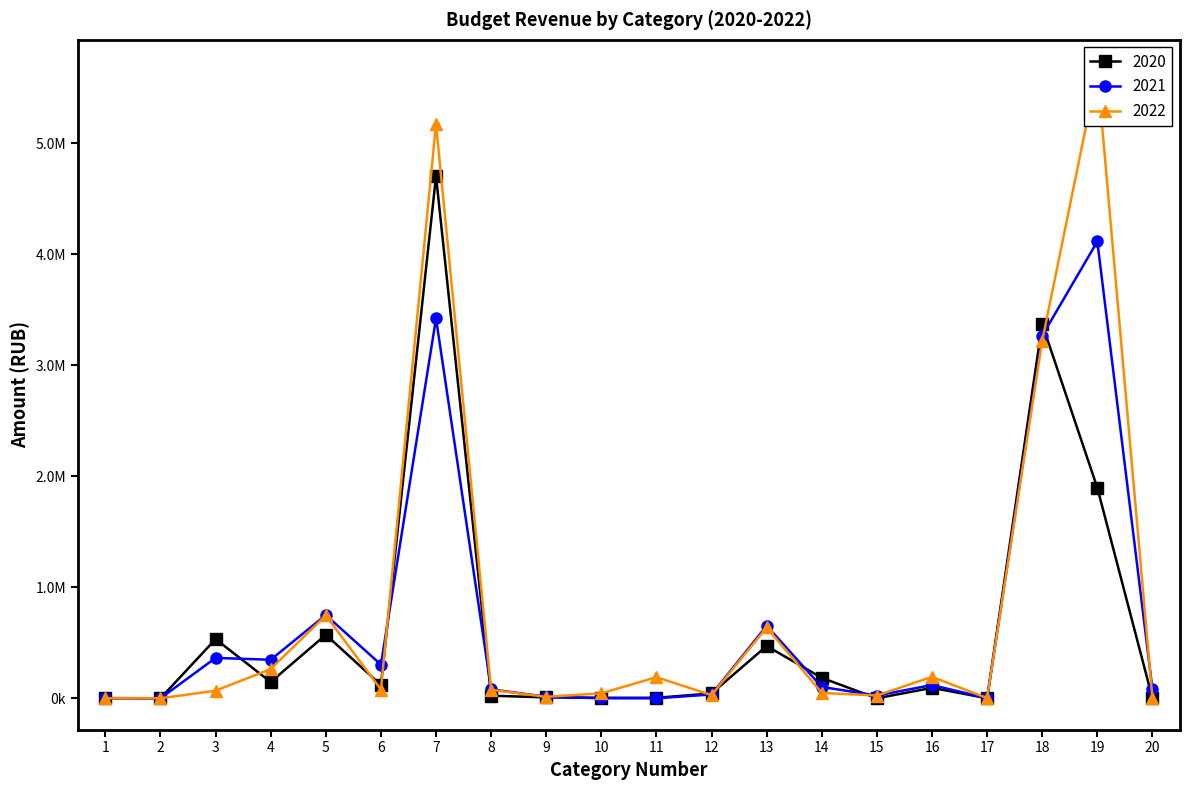

How many values in 2020 are above zero?

16